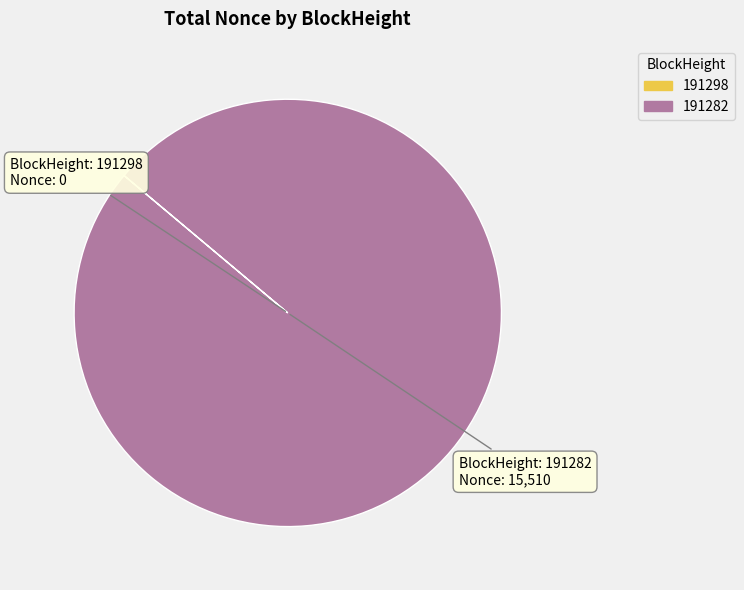

What is the largest slice in the pie chart?

191282